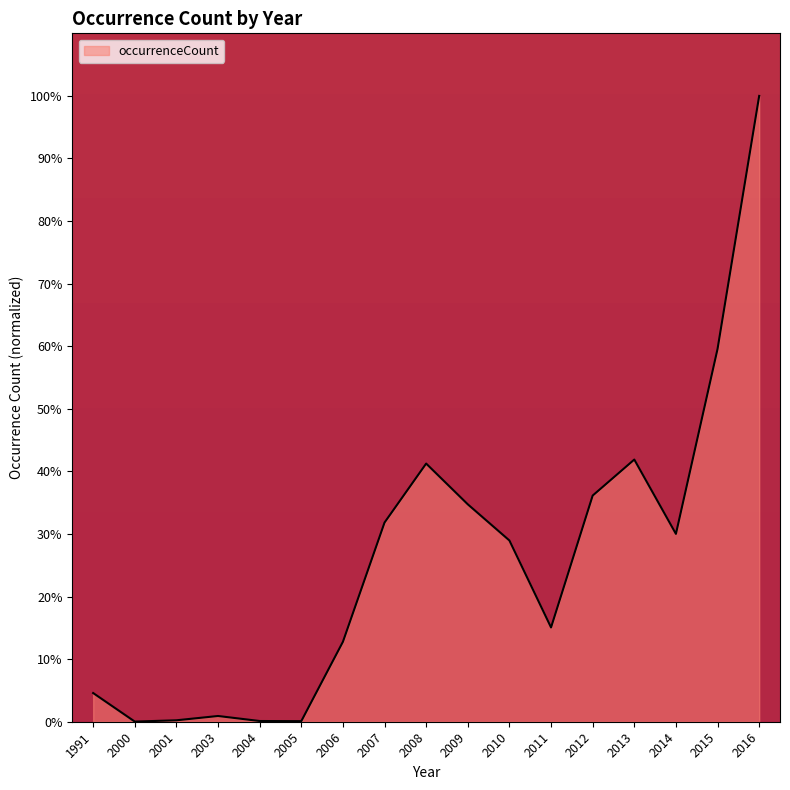

Which has a higher value, 2015 or 2007?

2015